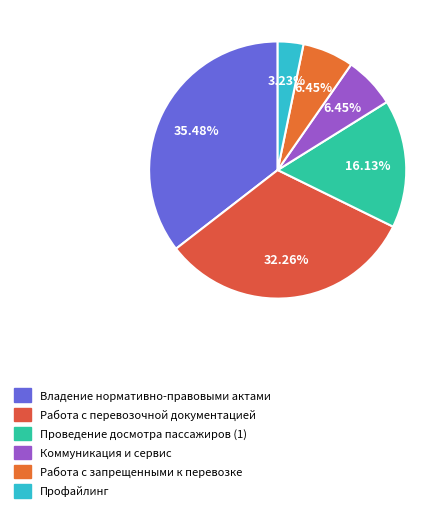

How many slices are in this pie chart?

6